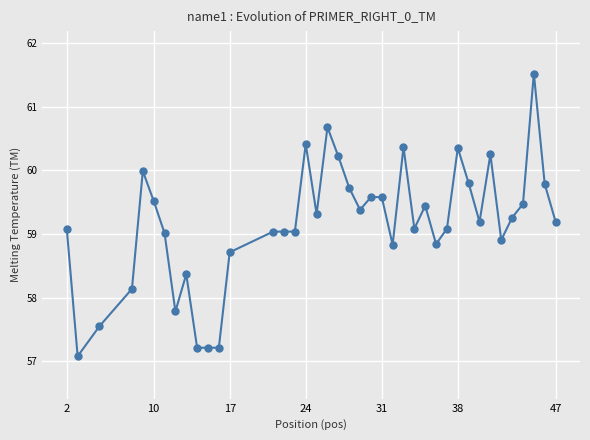

What is the average value?

59.2